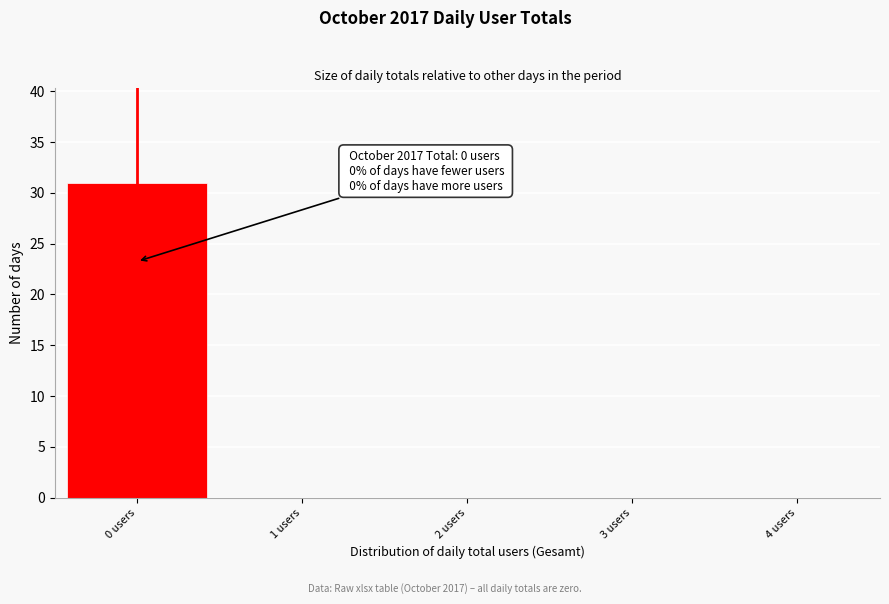

Which range on the x-axis has the tallest bar?

-0.5 to 0.5